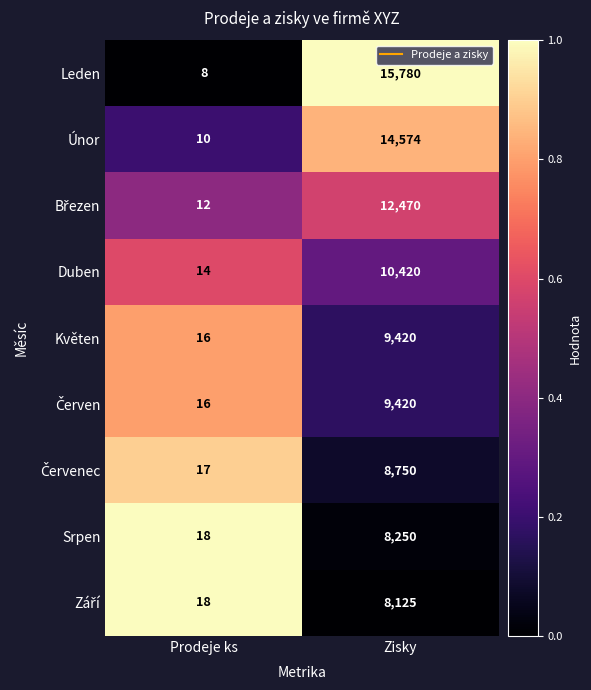

True or false: Srpen has a value of 3867 at Zisky.

False